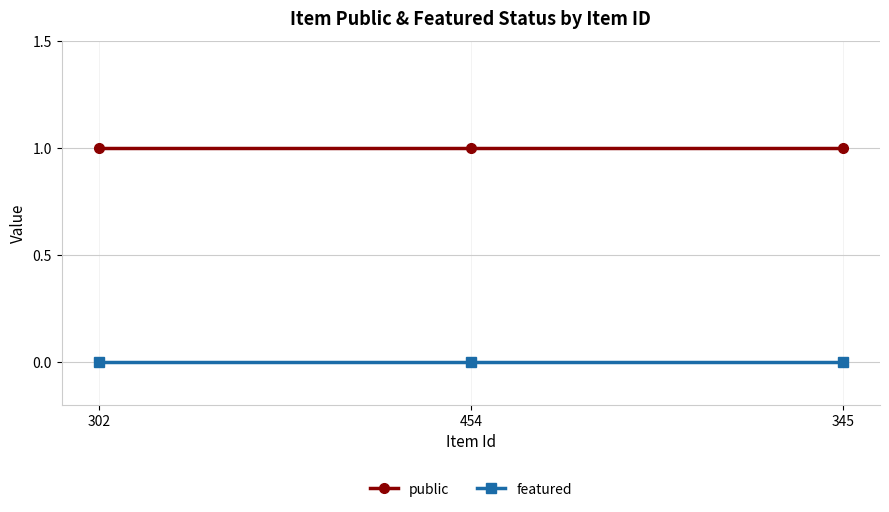

Rank the series by their maximum value, from highest to lowest.

public, featured